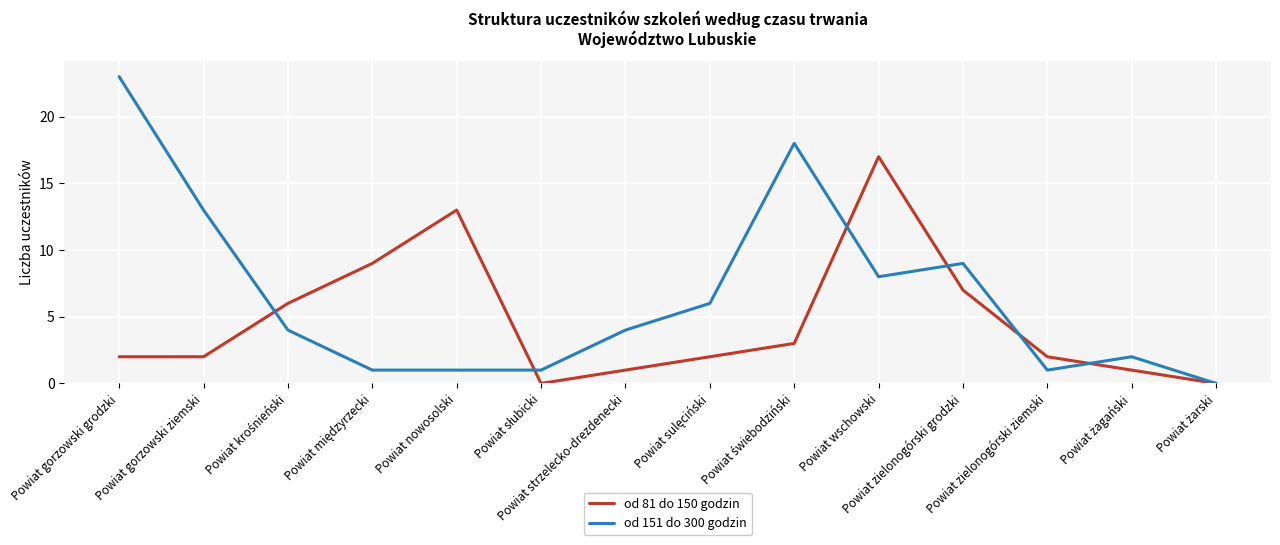

What are all the series names shown in the legend?

od 81 do 150 godzin, od 151 do 300 godzin